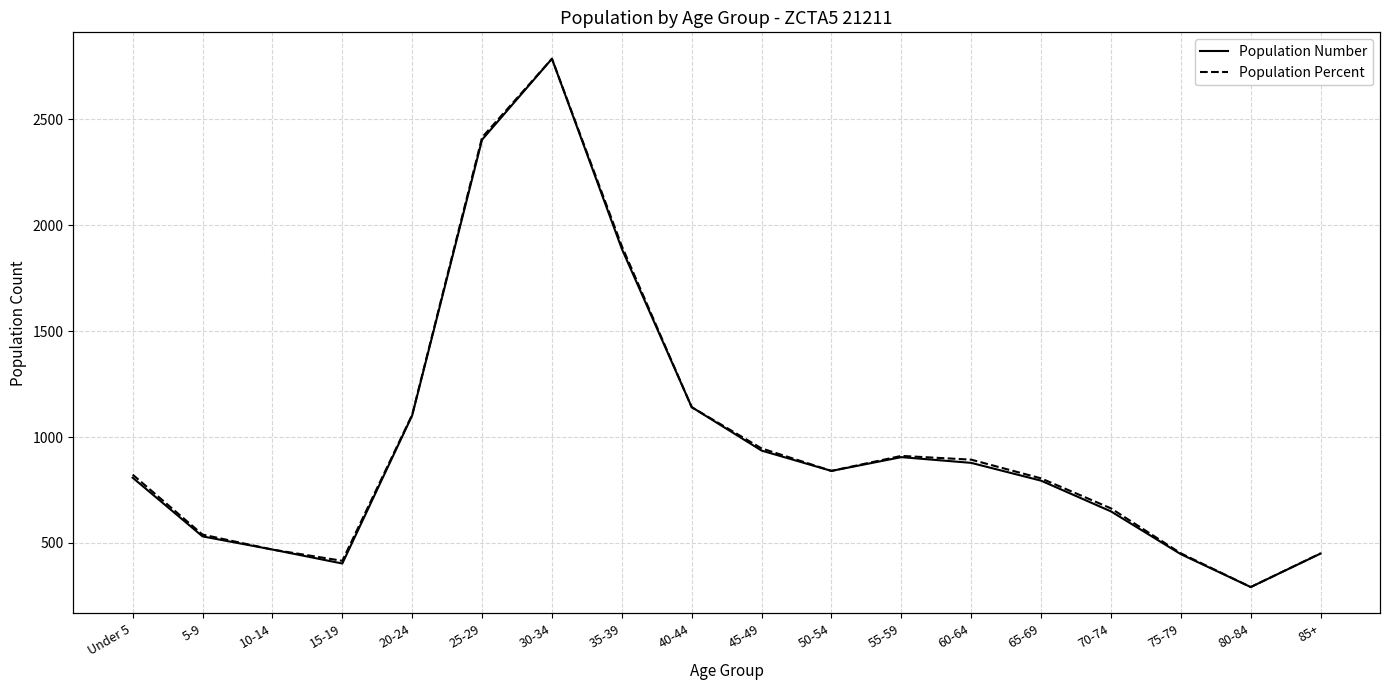

Between 65-69 and 5-9, which is larger?

65-69